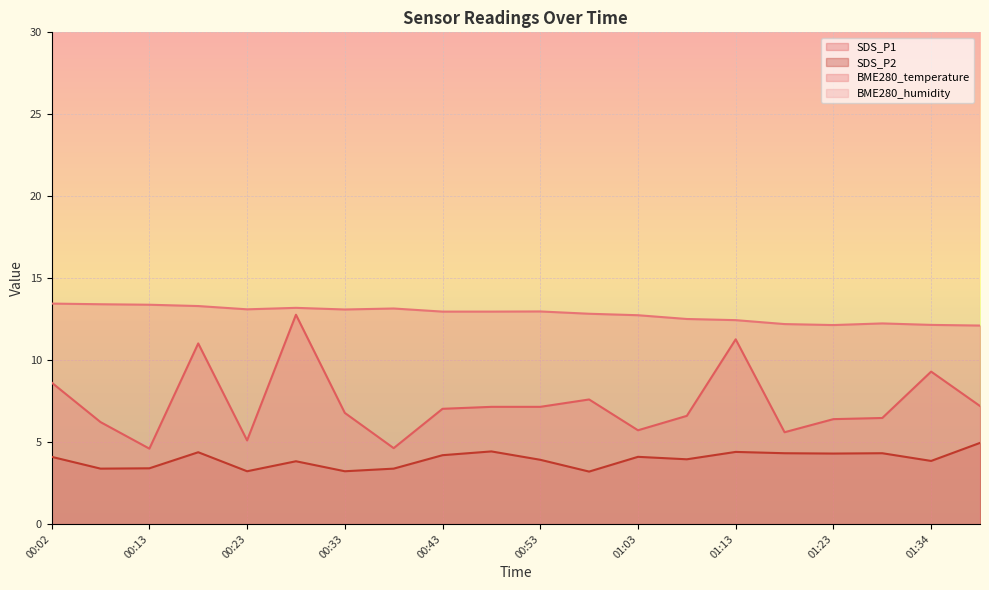

List the series in order of their overall mean, highest first.

BME280_temperature, SDS_P1, SDS_P2